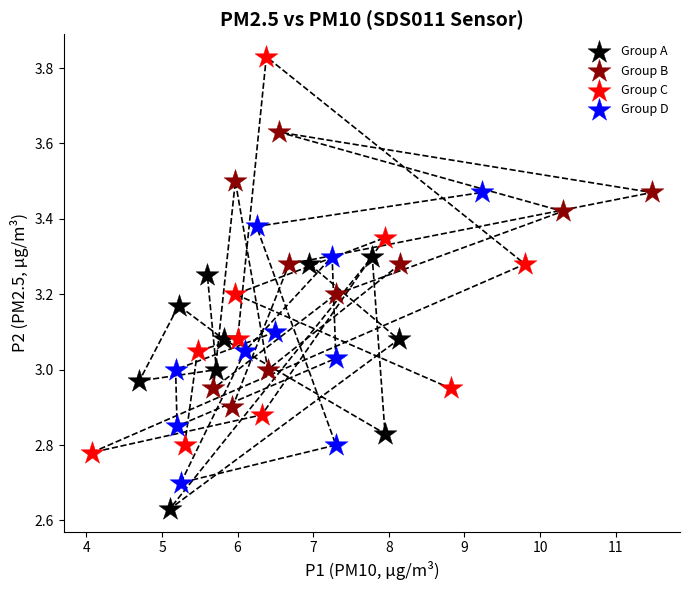

Which series contains the highest Y value?

Group C